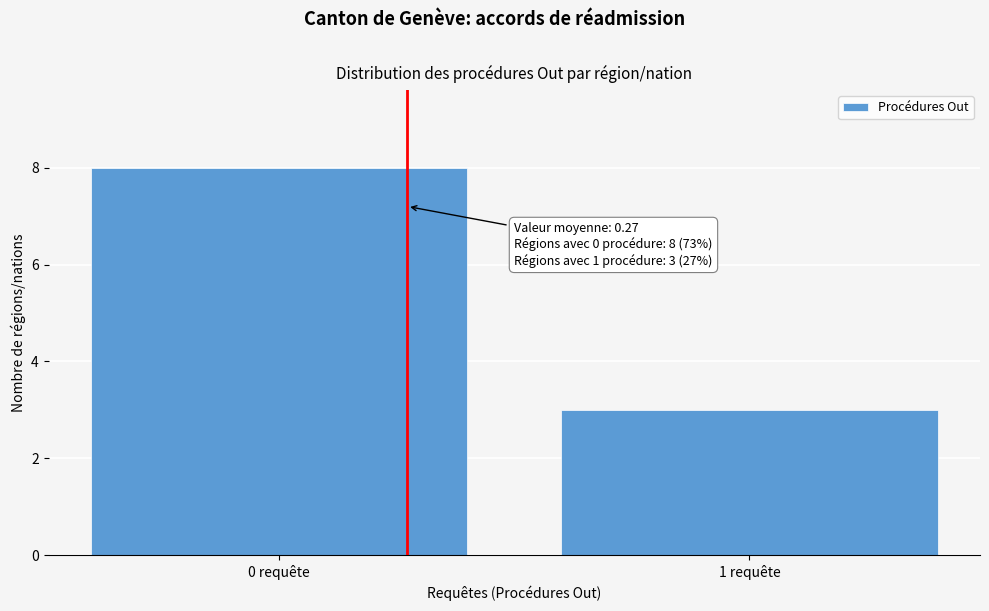

Reading left to right, what are all the values shown in this chart?

8	3